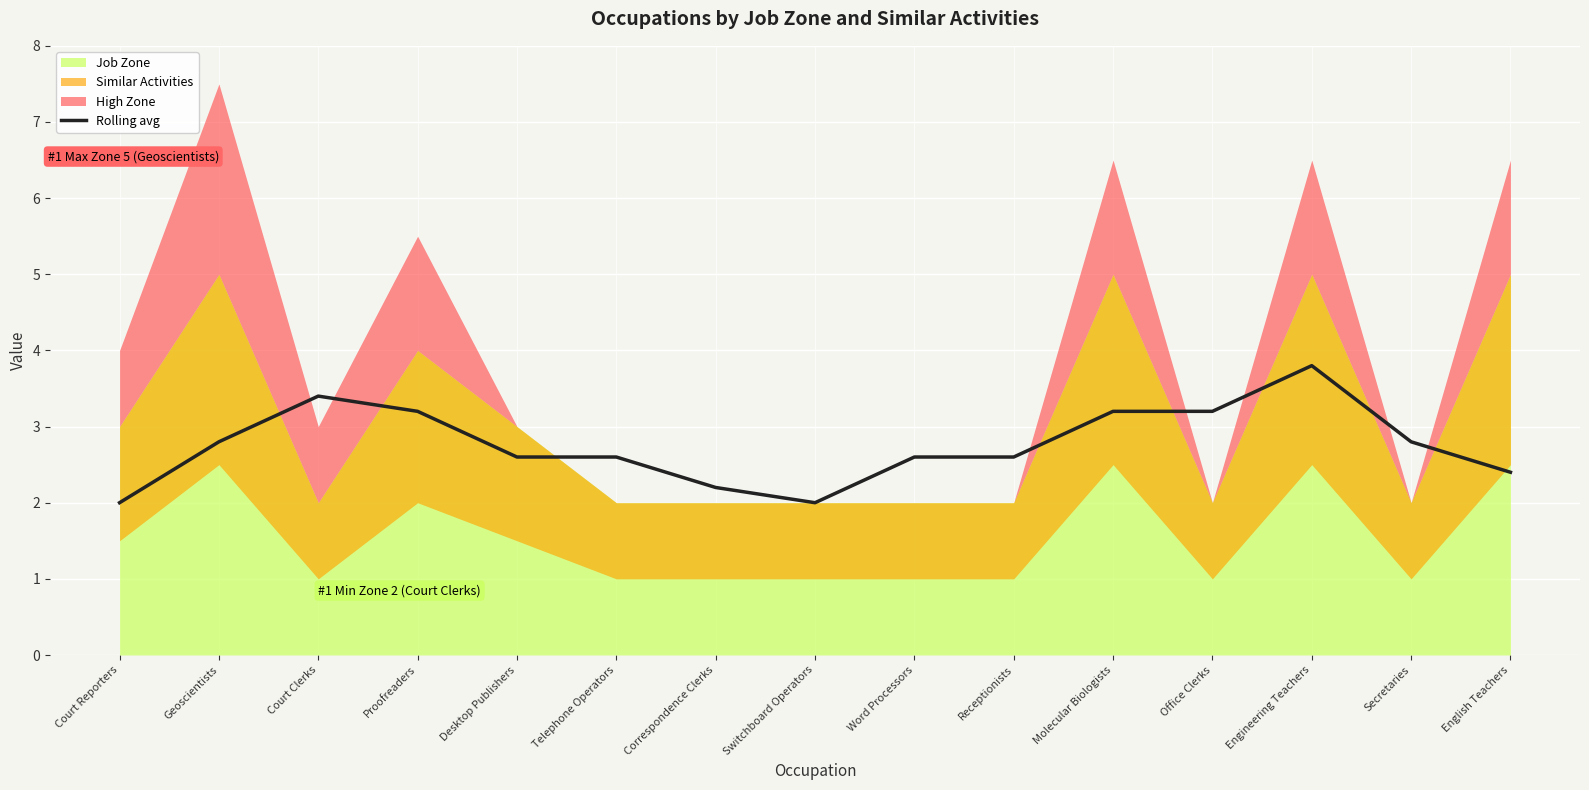

Between English Teachers and Word Processors, which is larger?

Word Processors